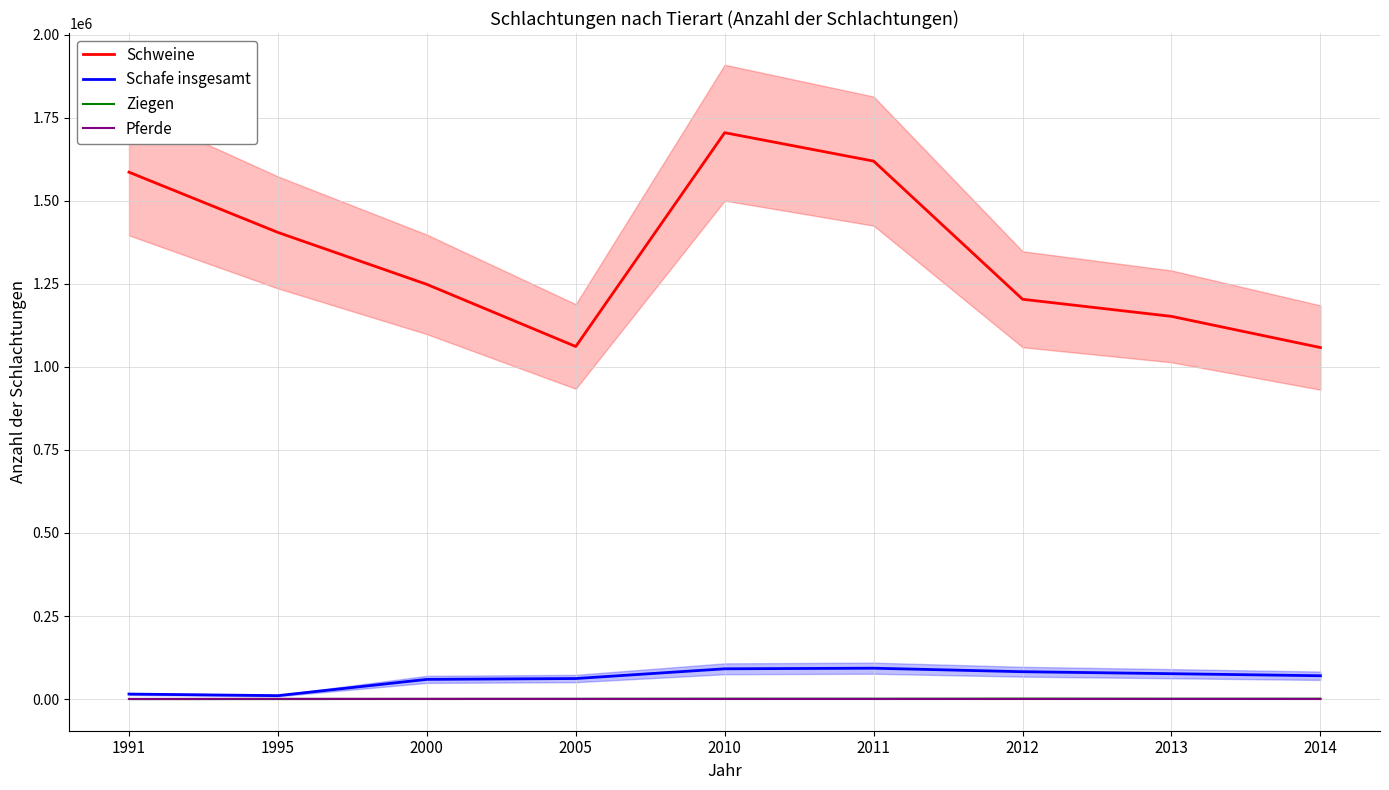

Is it true that Pferde equals 473 at 1995?

True